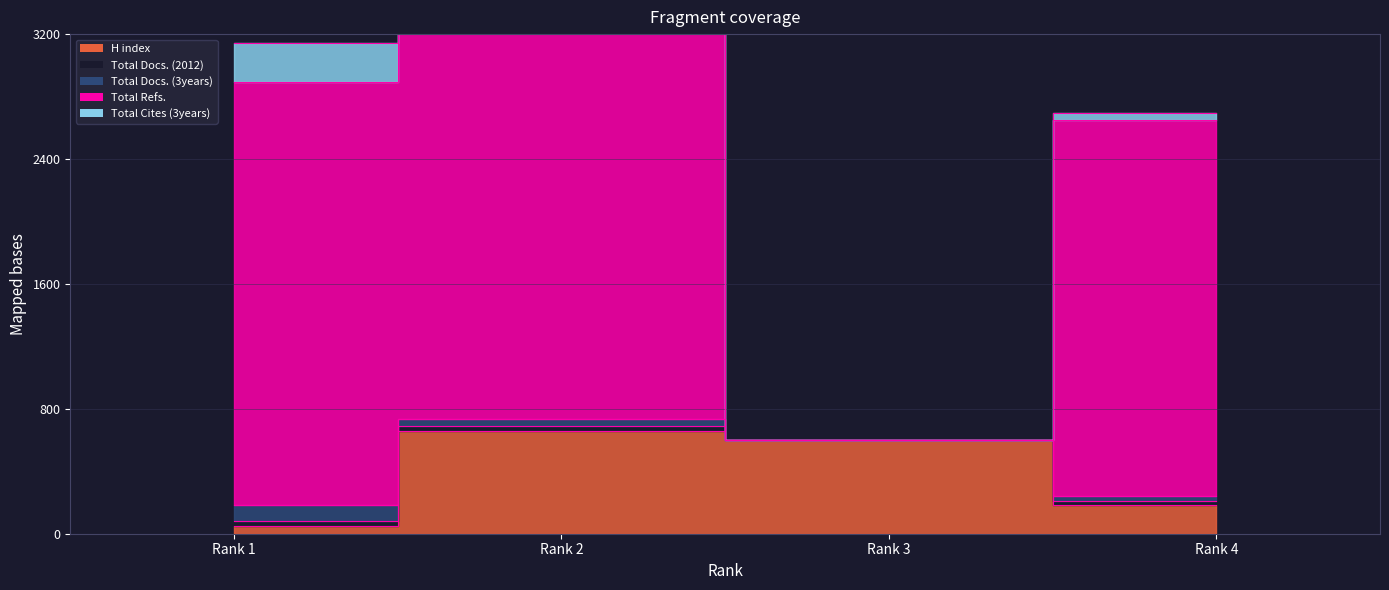

At which label is Total Docs. (2012) closest to 17?

Rank 4